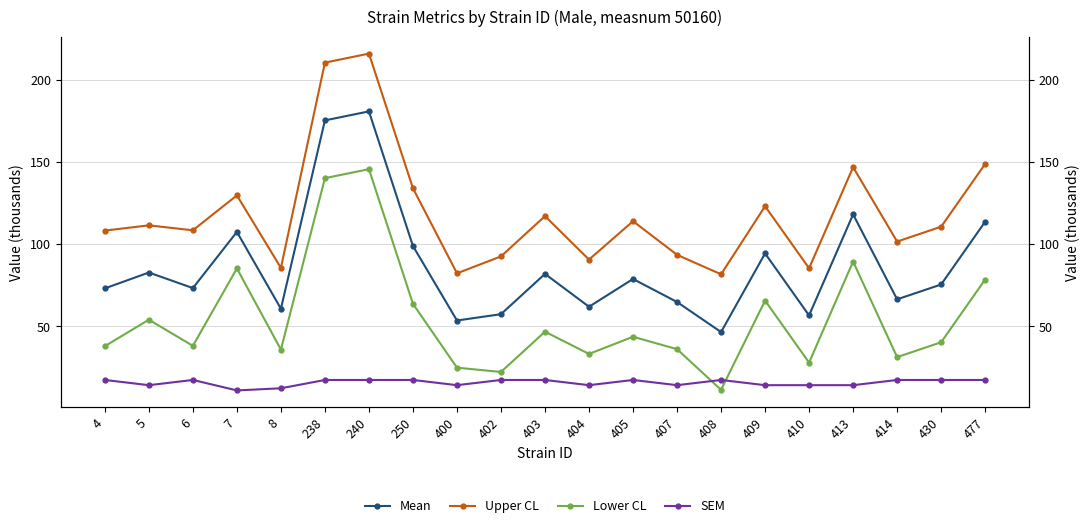

Is it true that Lower CL equals 91.1 at 240?

False